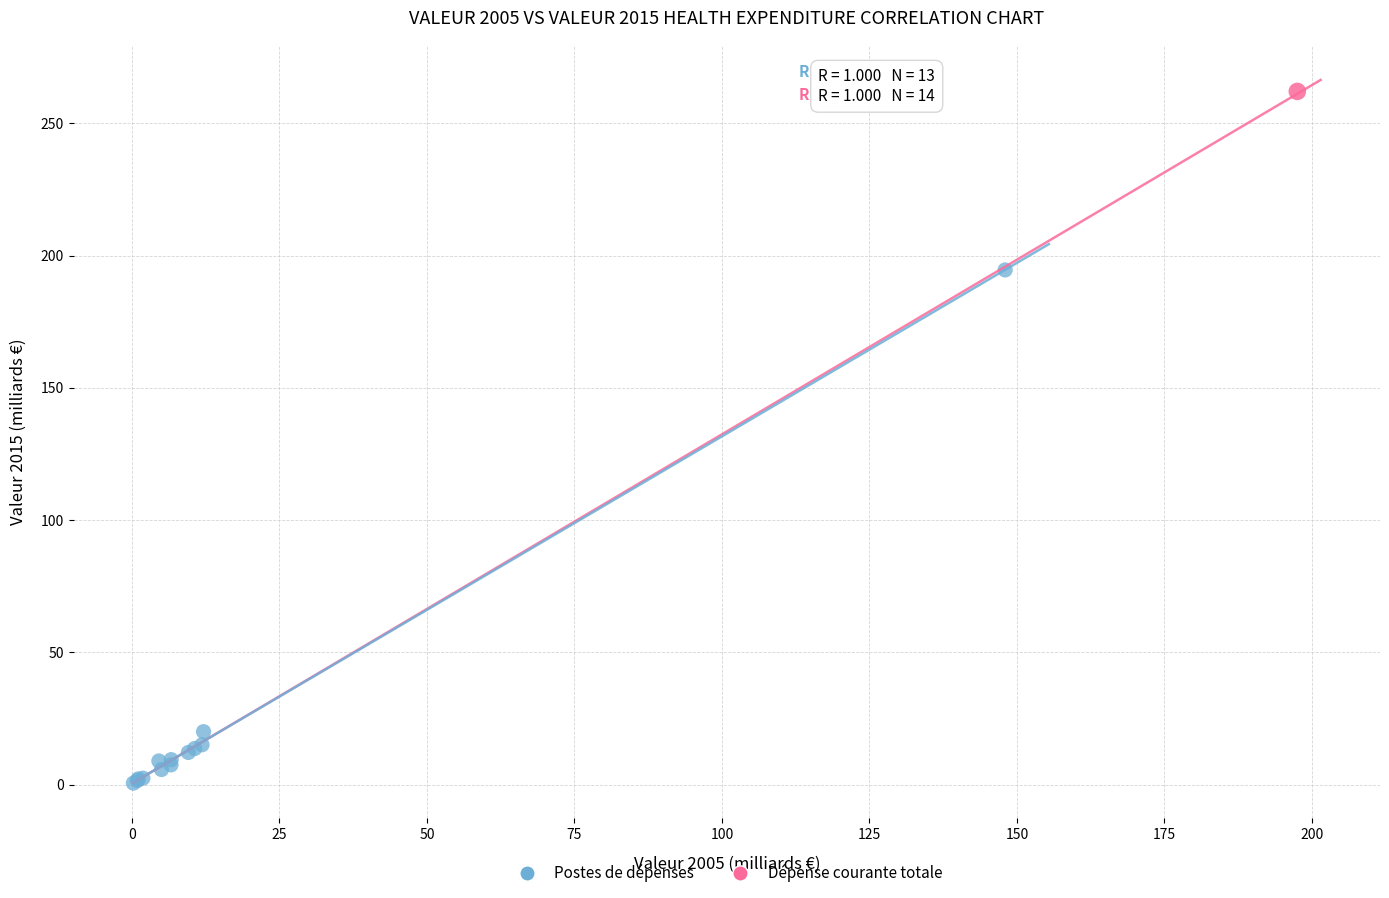

What are all the series names shown in the legend?

Postes de dépenses, Dépense courante totale